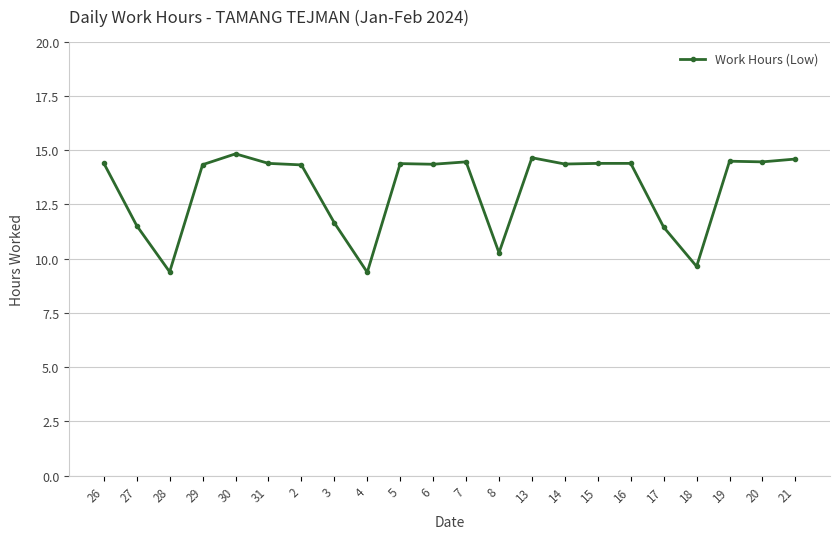

True or false: there are more than 0 points higher than both neighbors.

True